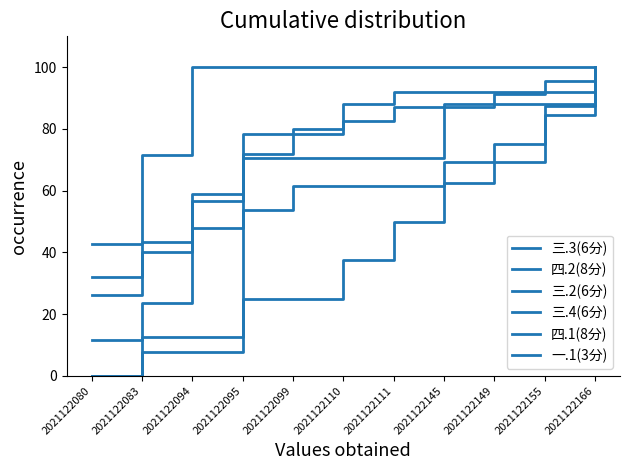

What is the difference between the maximum and second lowest values in the 一.1(3分) series?

87.5